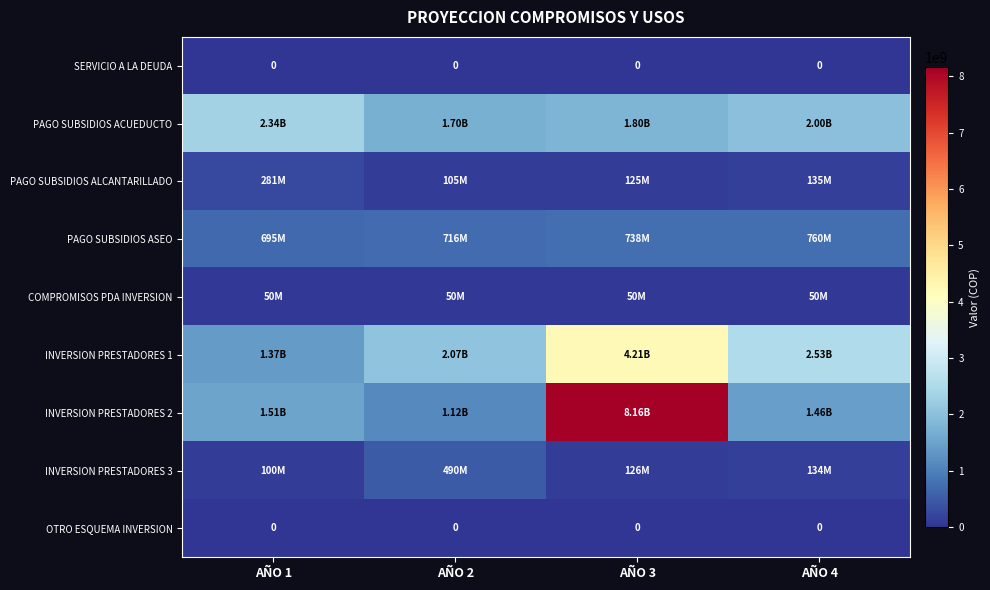

What is the total value across all series at AÑO 4?

7070913597